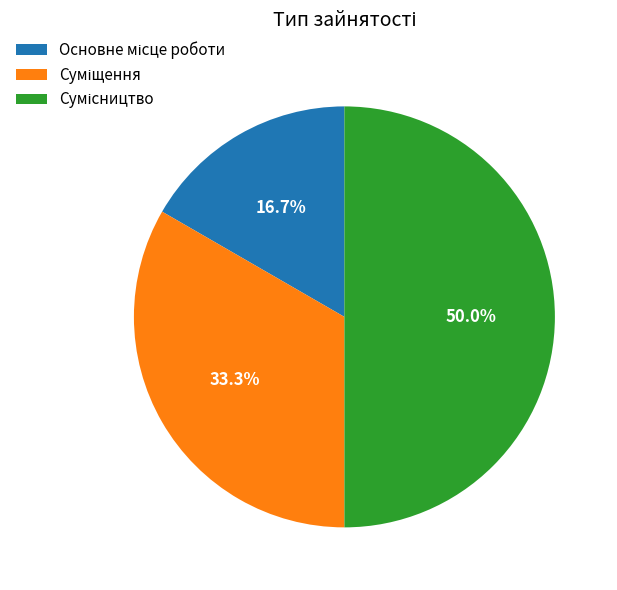

To the nearest percent, what portion does Суміщення represent?

33%